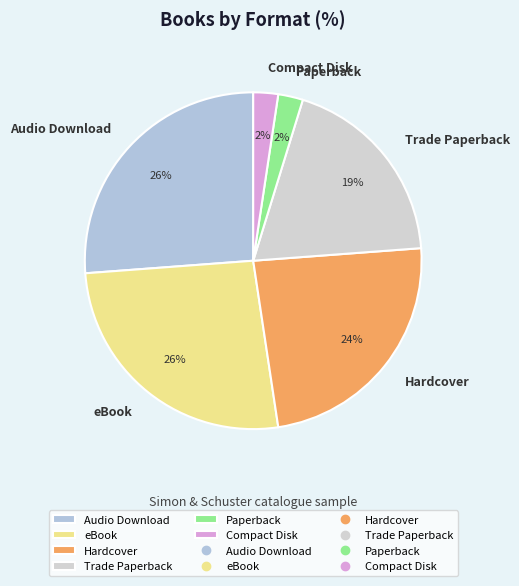

Approximately how many times larger is the value at Paperback compared to Hardcover?

0.1